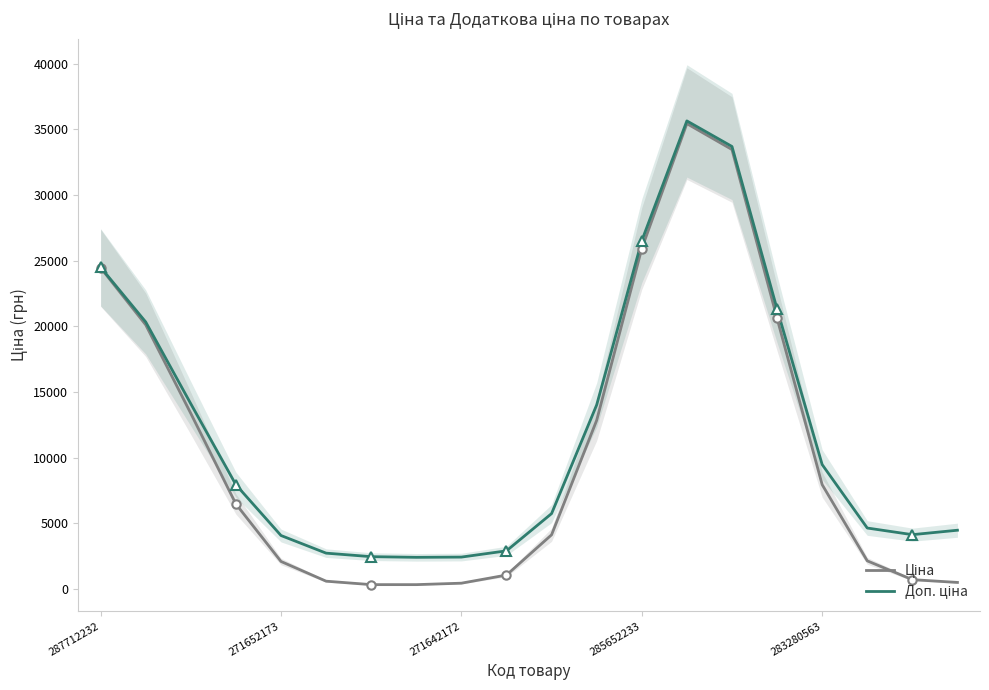

Which series changed the most between 6 and 14?

Ціна